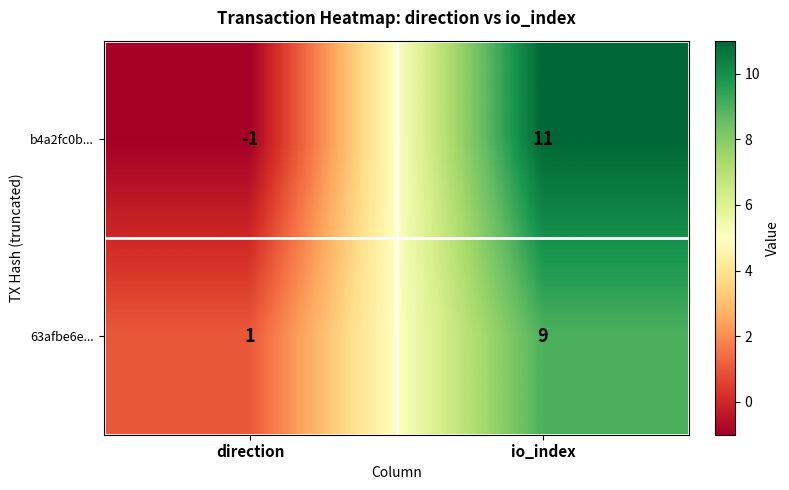

Where is b4a2fc0b... nearest to the value 5?

direction